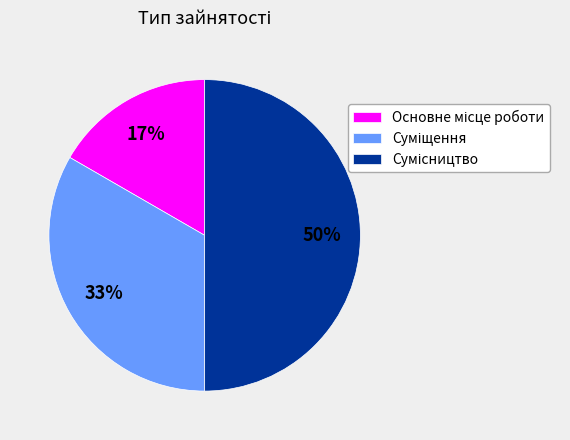

How many slices are in this pie chart?

3